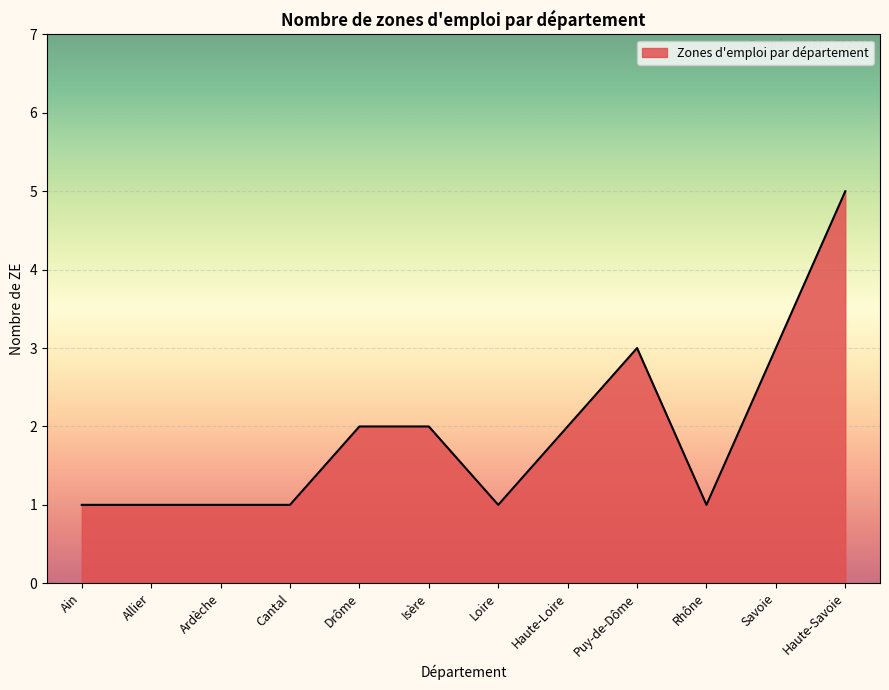

What is the approximate value at Haute-Loire?

2